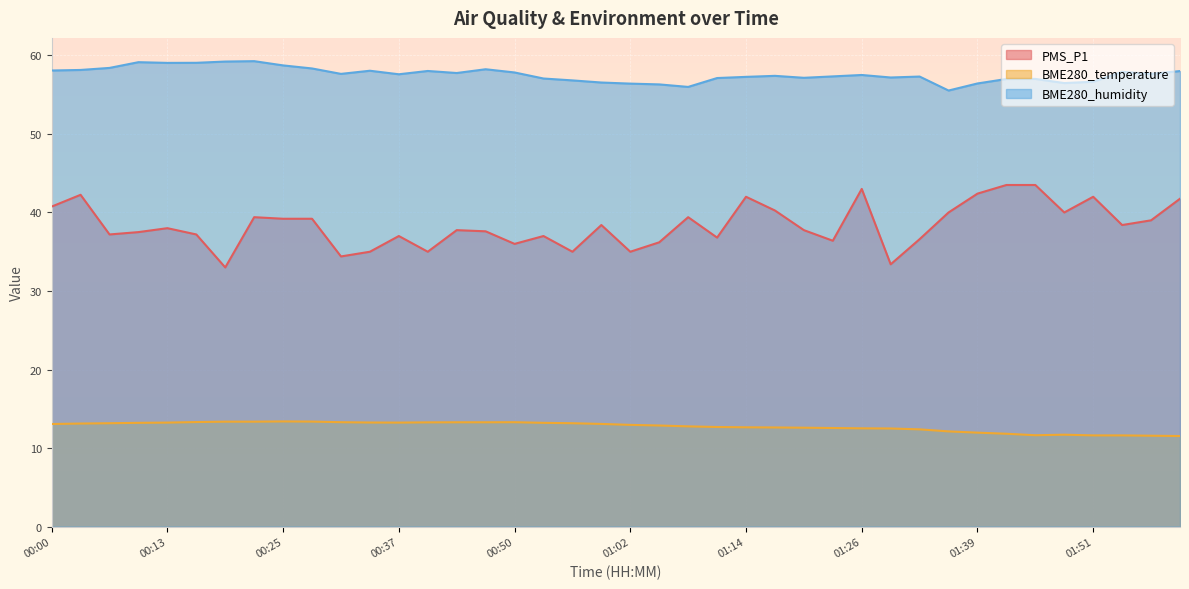

What is the label of the 36th point from the right?

00:13